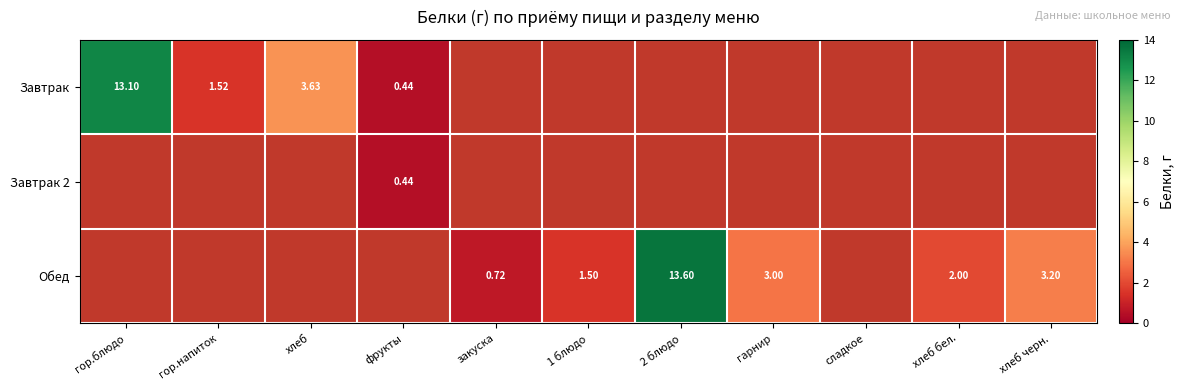

What is the difference between the maximum and minimum values in the Завтрак series?

12.7